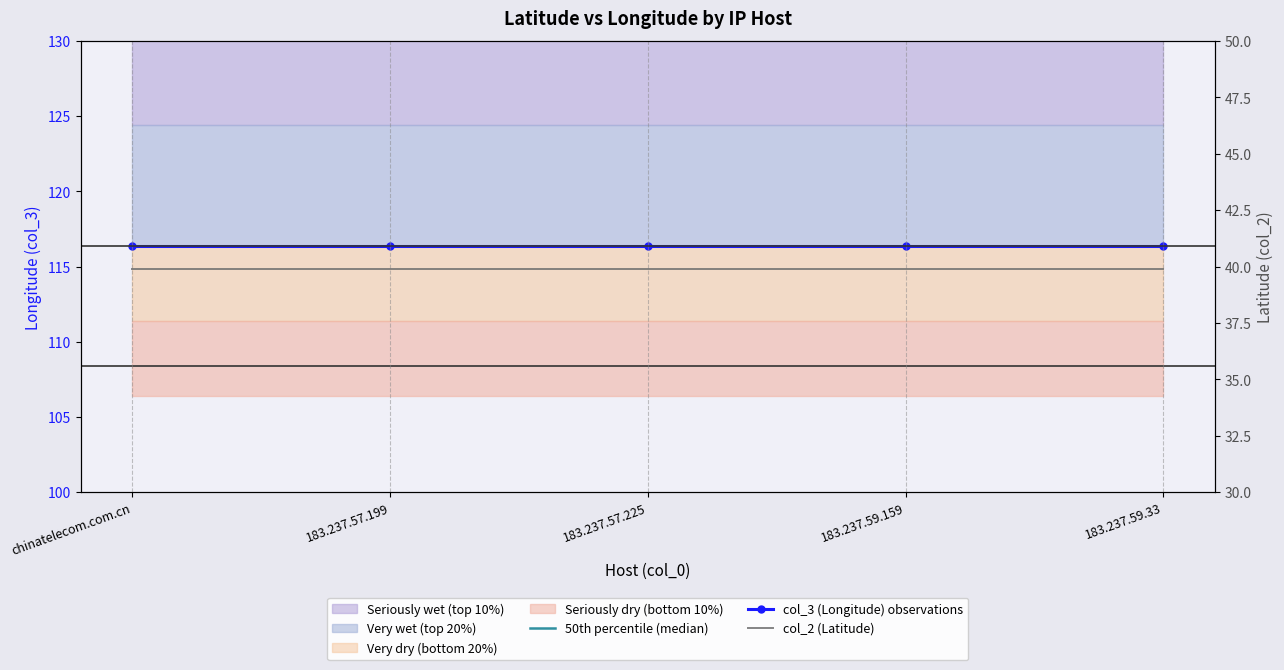

What is the spread (max minus min) of values at 183.237.57.199?

76.5